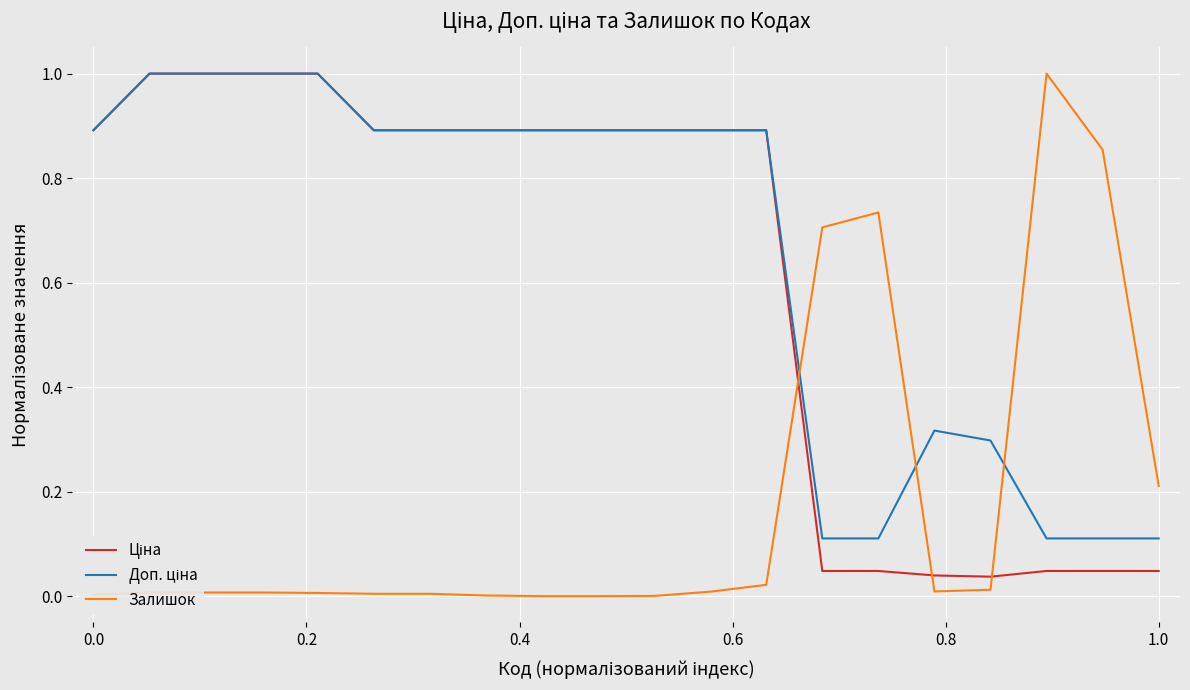

What is the maximum value shown in the chart?

1.0